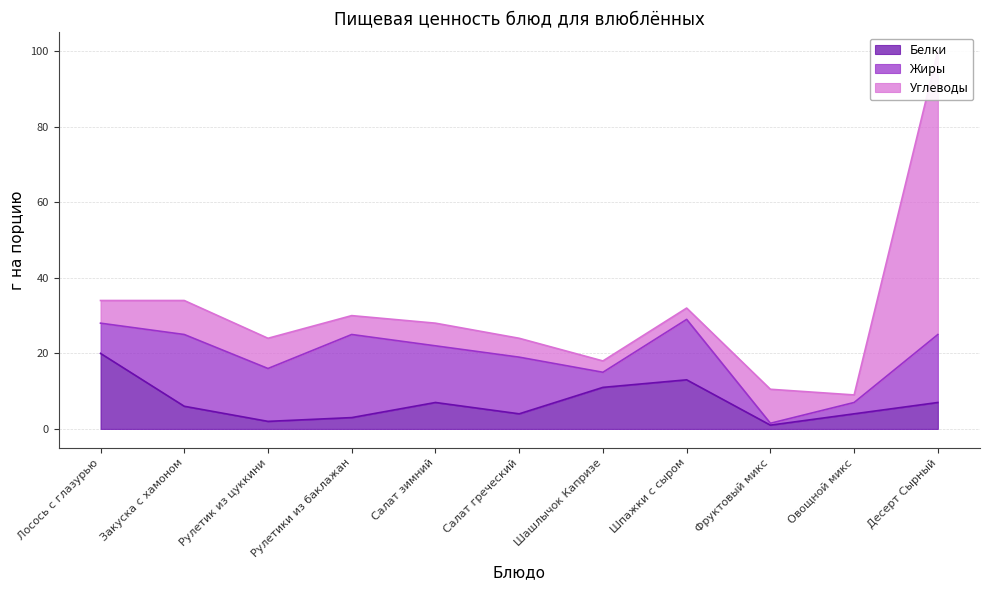

Between Шашлычок Капризе and Овощной микс, which series saw the biggest shift?

Белки